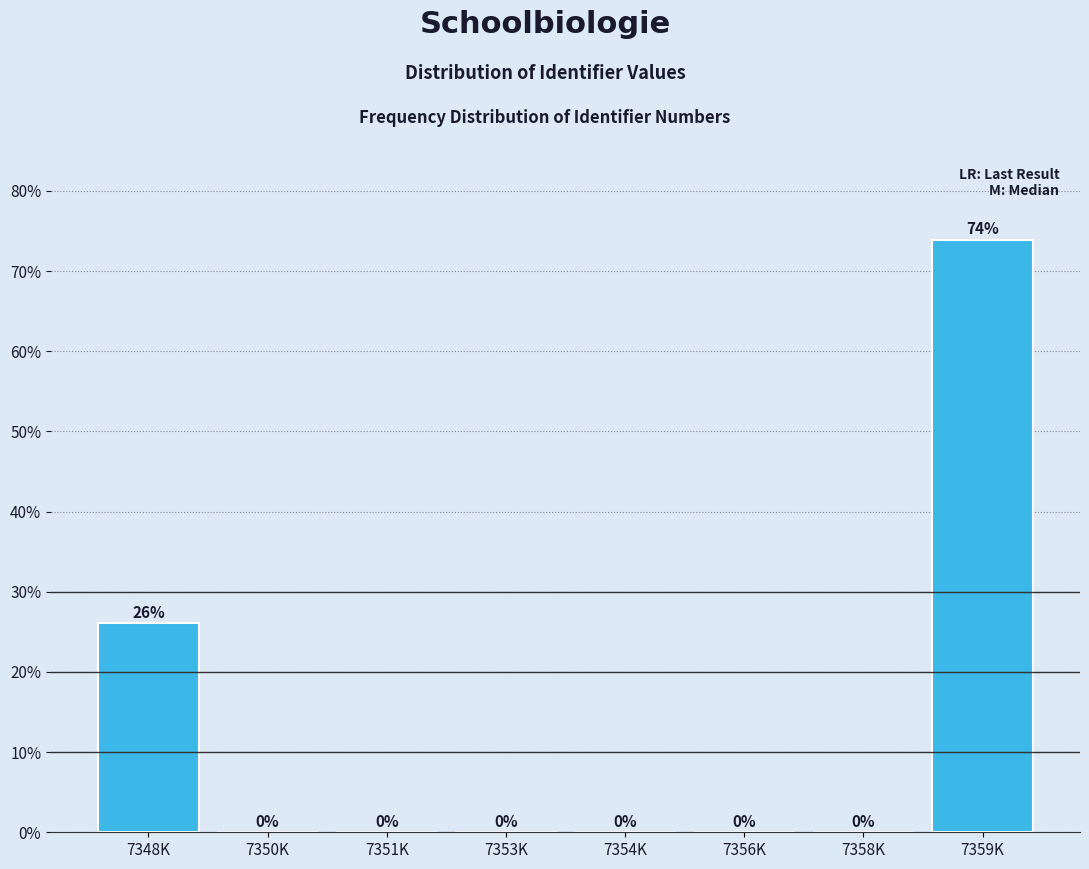

Which category has the highest value across all series?

7359K